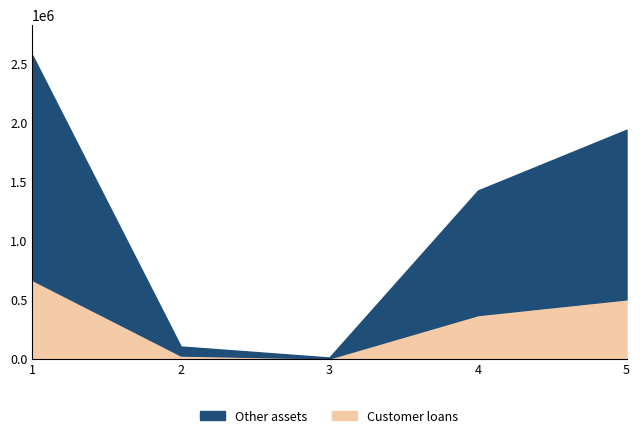

True or false: Other assets and Customer loans cross at least once.

False